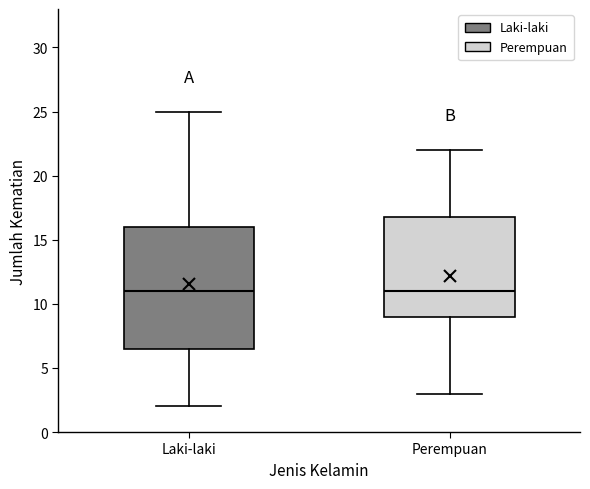

Comparing the boxes themselves (not the whiskers), which one is the tallest?

Laki-laki